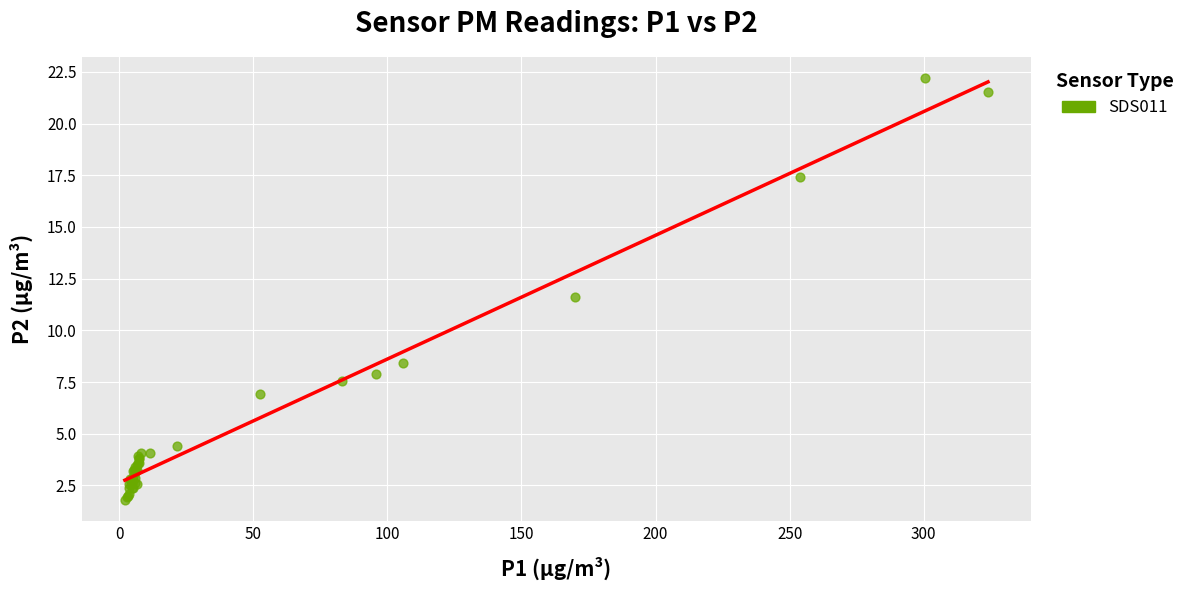

What Y value in the scatter plot is closest to 12?

11.6